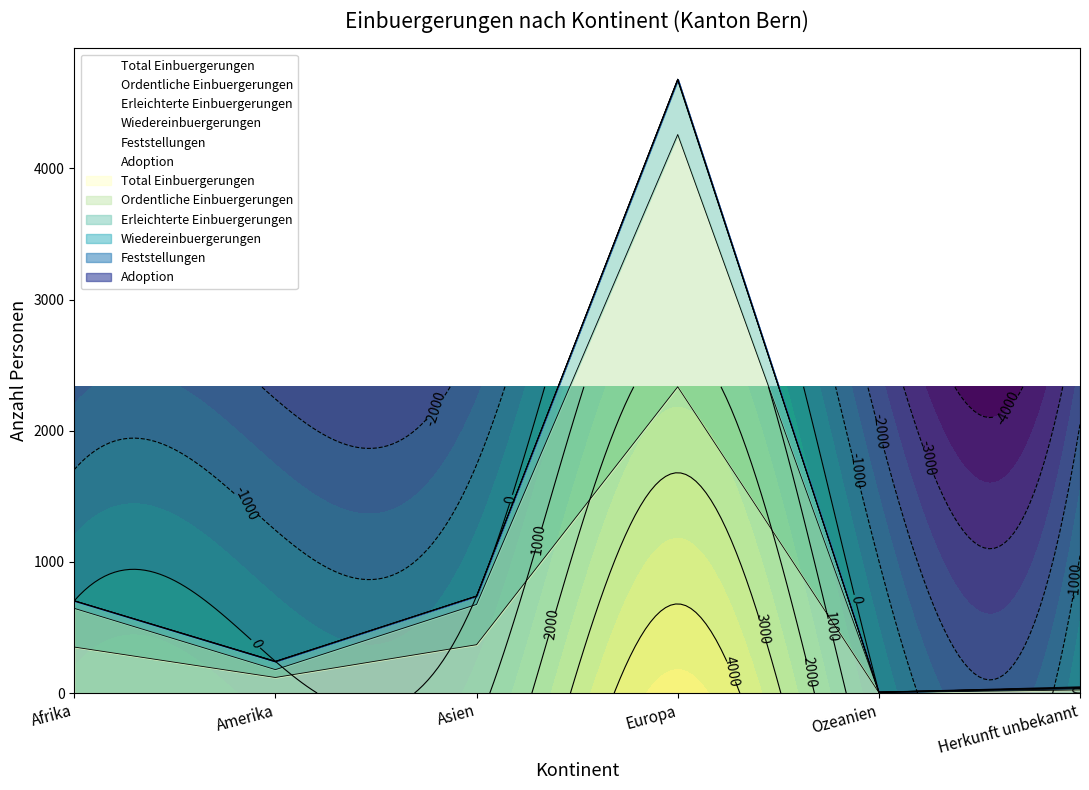

What position from the right is Asien?

4